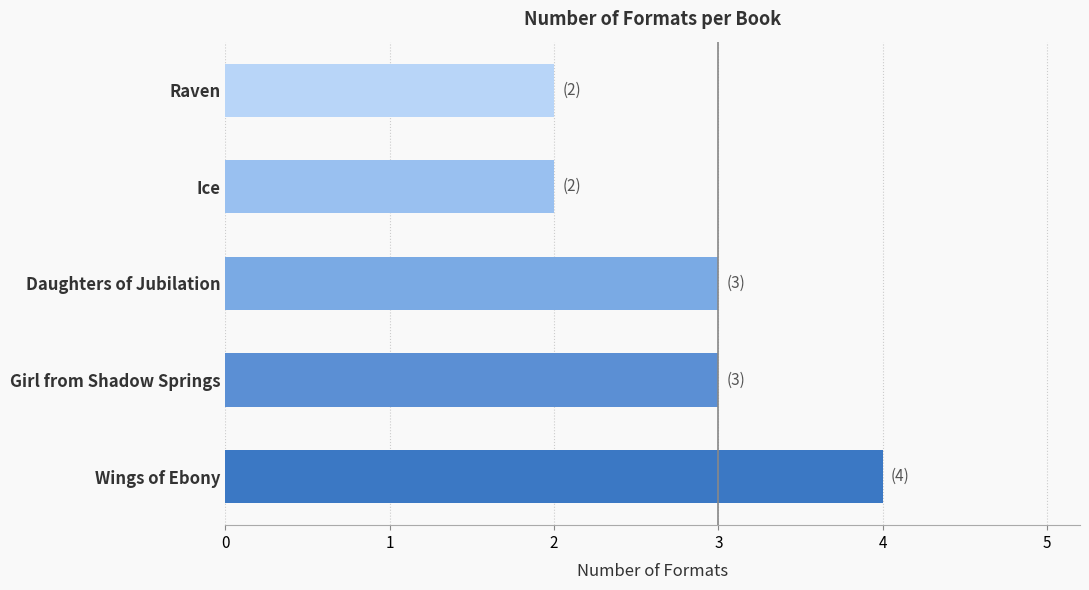

The value at Girl from Shadow Springs is 3. True or false?

True